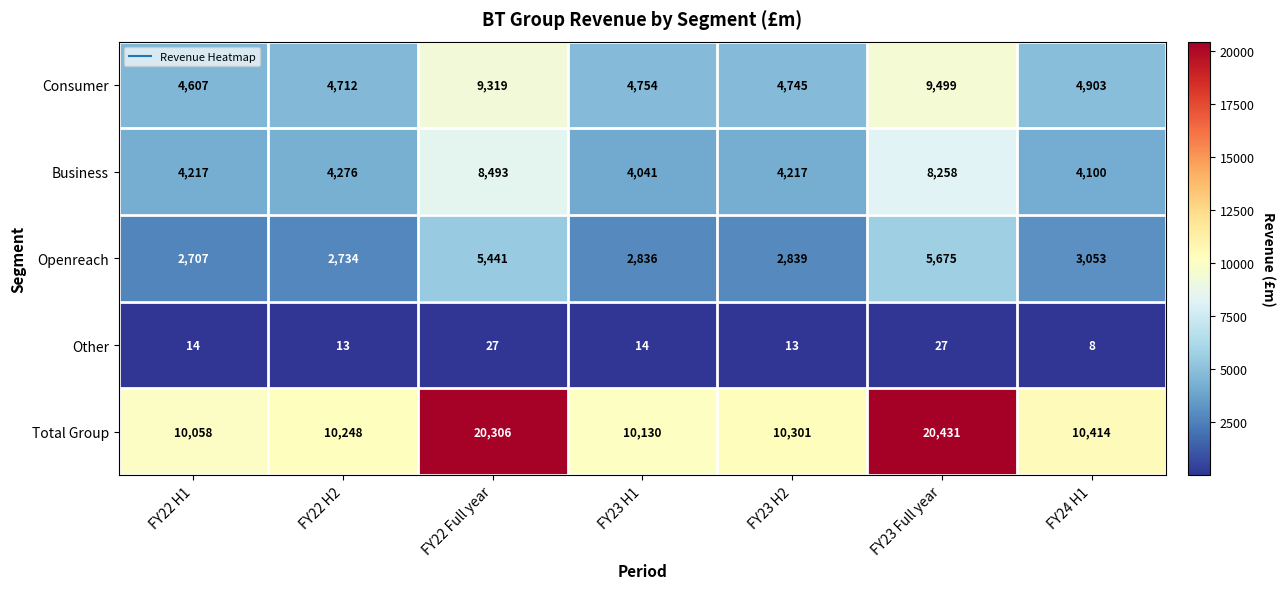

What is the sum of the Business values at FY23 Full year and FY22 Full year?

16751